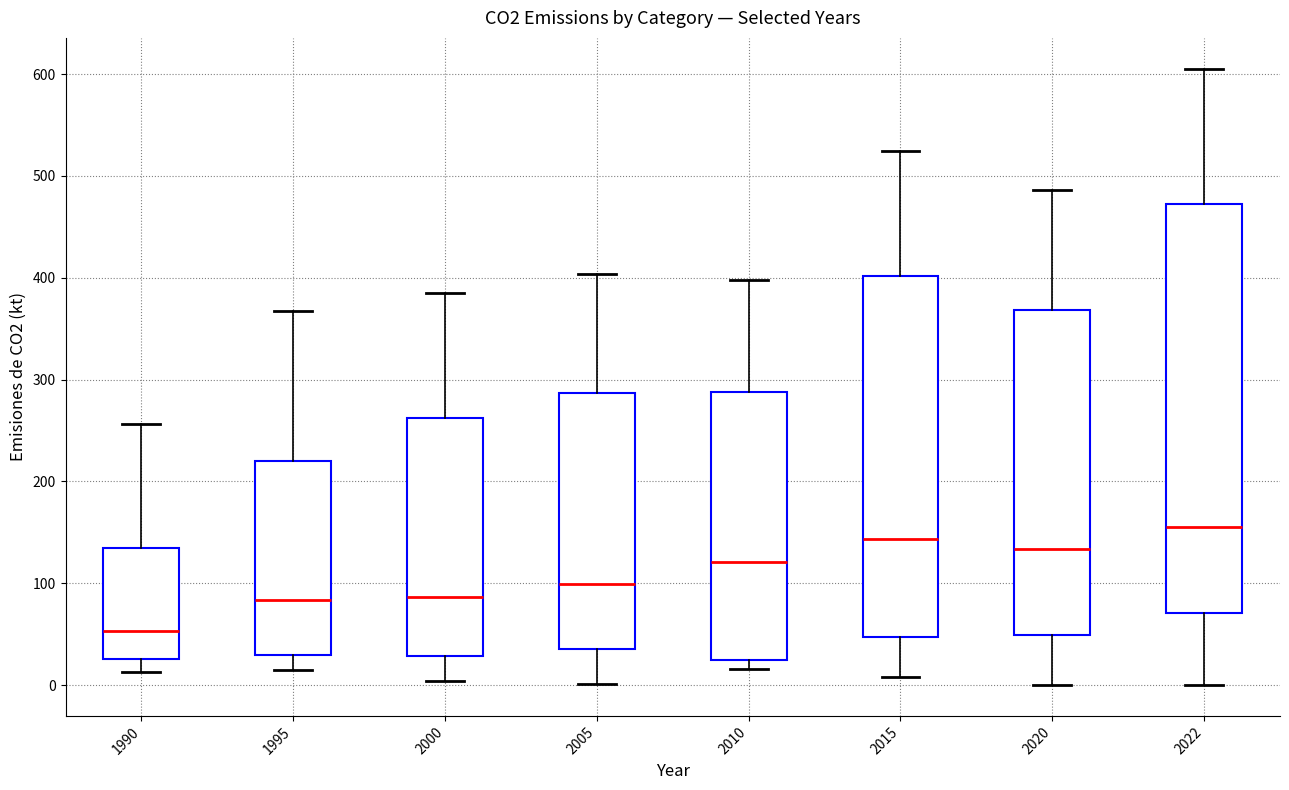

Reading left to right, transcribe this box plot: for each box, give where its median line is, the range the box spans, and where its two whiskers end, as read against the y-axis. The values are not printed on the chart, so give them approximately, as read against the axis.

1990: median 50, box 30 to 130, whiskers 10 to 260
1995: median 80, box 30 to 220, whiskers 10 to 370
2000: median 90, box 30 to 260, whiskers 0 to 390
2005: median 100, box 40 to 290, whiskers 0 to 400
2010: median 120, box 20 to 290, whiskers 20 (just below the box's lower edge) to 400
2015: median 140, box 50 to 400, whiskers 10 to 520
2020: median 130, box 50 to 370, whiskers 0 to 490
2022: median 160, box 70 to 470, whiskers 0 to 610